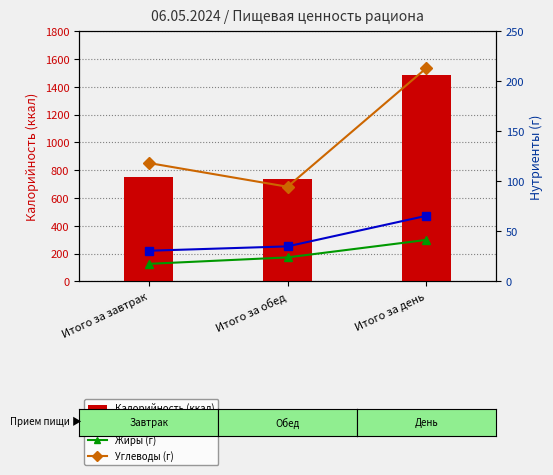

Is the value of Белки at Итого за день greater than the value of Углеводы at Итого за завтрак?

No